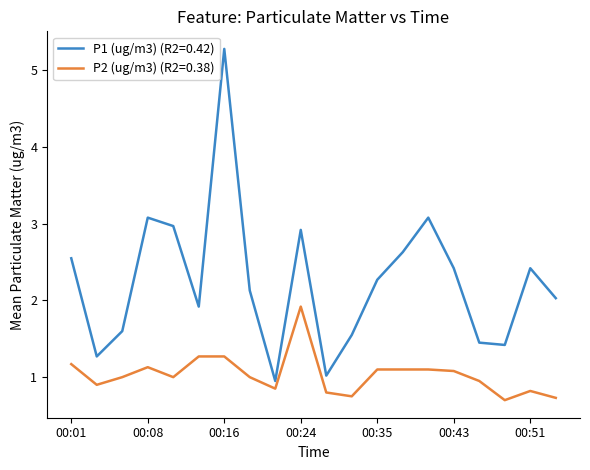

Which series has the widest spread of values?

P1 (ug/m3) (R2=0.42)